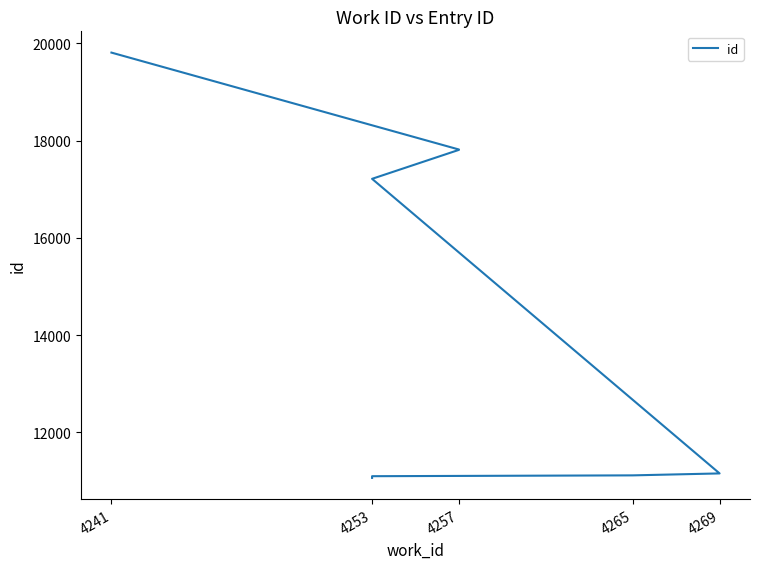

What is the greatest value displayed?

19811